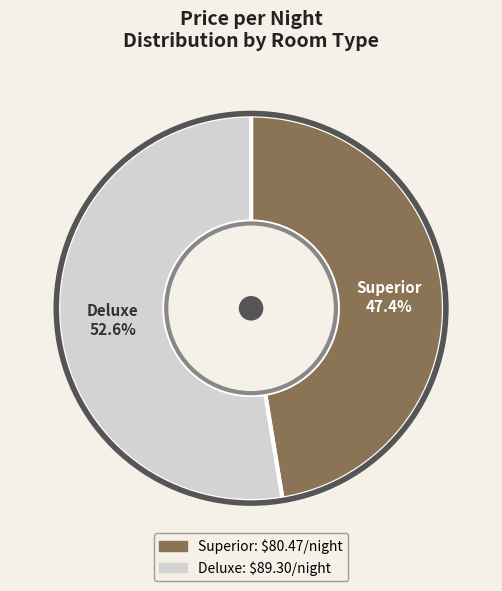

True or false: Superior accounts for 47% of the total.

True